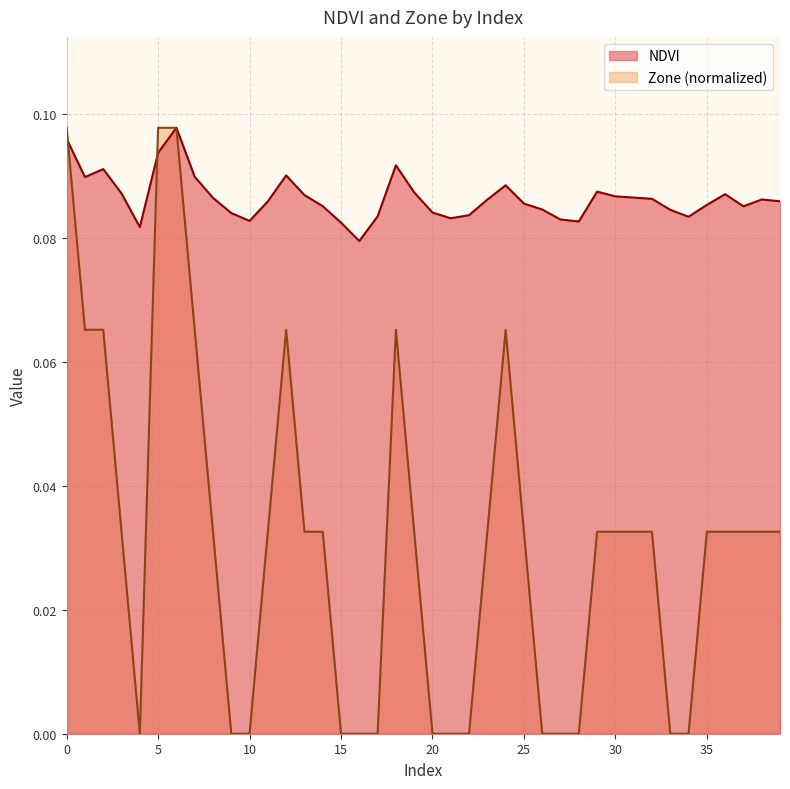

Reading left to right, what are all the values shown in this chart?

NDVI: 0.1	0.1	0.1	0.1	0.1	0.1	0.1	0.1	0.1	0.1	0.1	0.1	0.1	0.1	0.1	0.1	0.1	0.1	0.1	0.1	0.1	0.1	0.1	0.1	0.1	0.1	0.1	0.1	0.1	0.1	0.1	0.1	0.1	0.1	0.1	0.1	0.1	0.1	0.1	0.1
Zone: 0.1	0.1	0.1	0.0	0.0	0.1	0.1	0.1	0.0	0.0	0.0	0.0	0.1	0.0	0.0	0.0	0.0	0.0	0.1	0.0	0.0	0.0	0.0	0.0	0.1	0.0	0.0	0.0	0.0	0.0	0.0	0.0	0.0	0.0	0.0	0.0	0.0	0.0	0.0	0.0